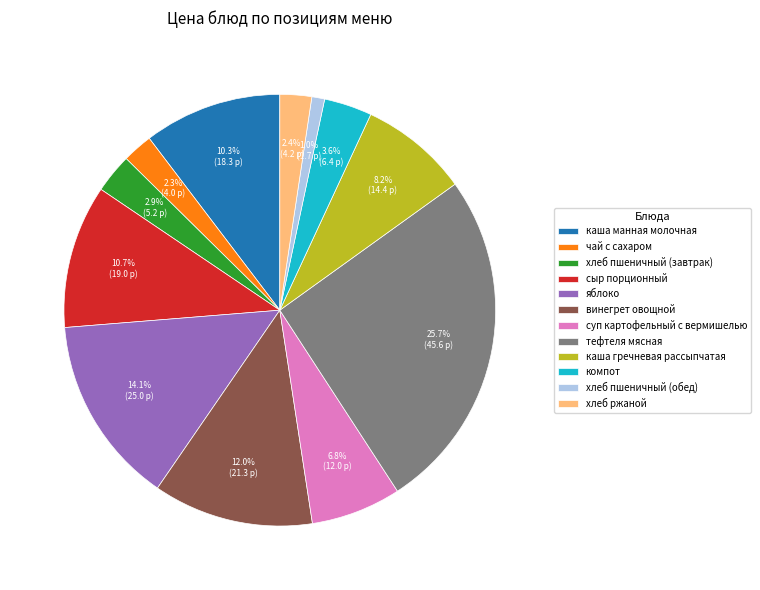

Does any single category account for the majority?

No